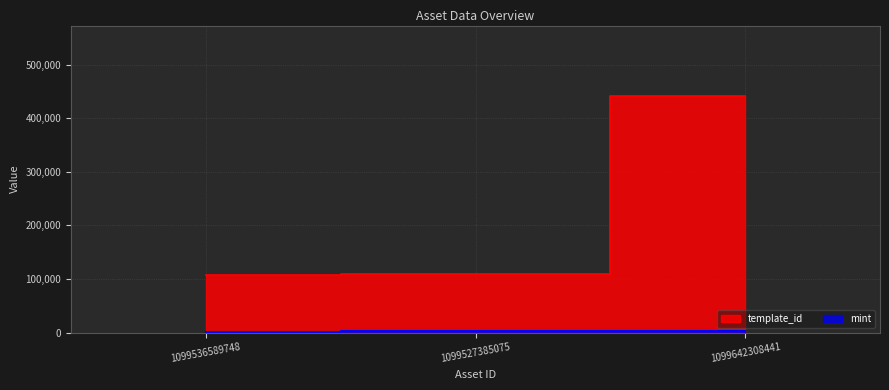

What is the difference between the maximum and second lowest values in the template_id series?

332402